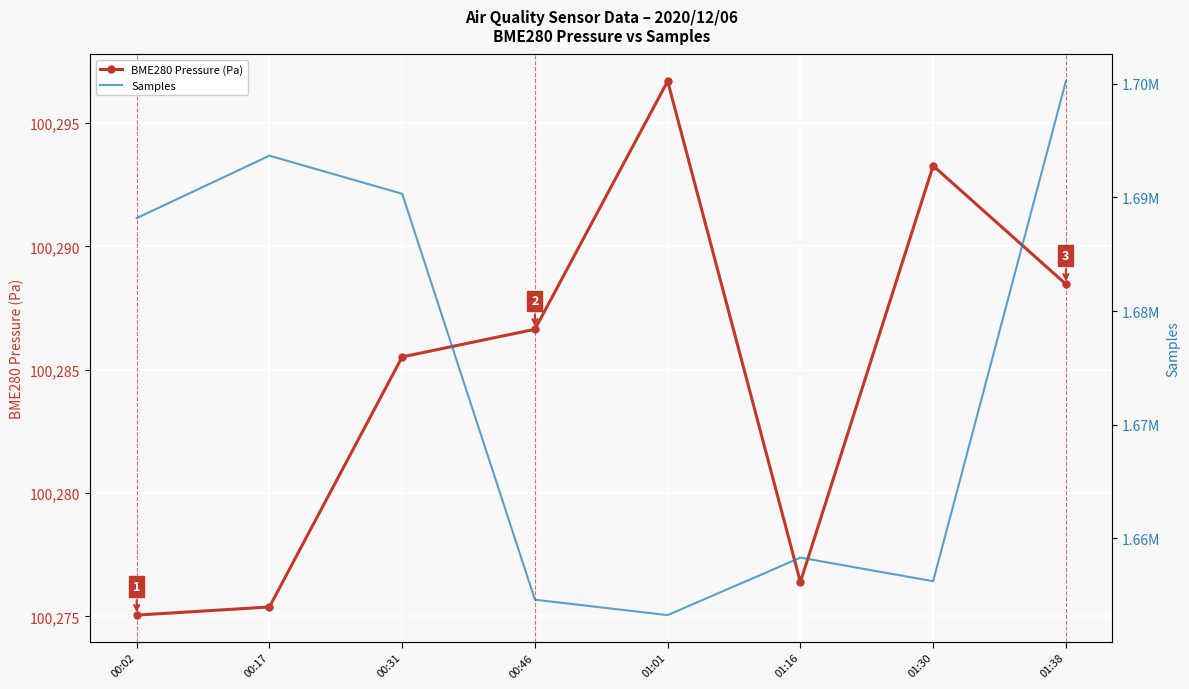

Which series has the largest range (max minus min)?

Samples